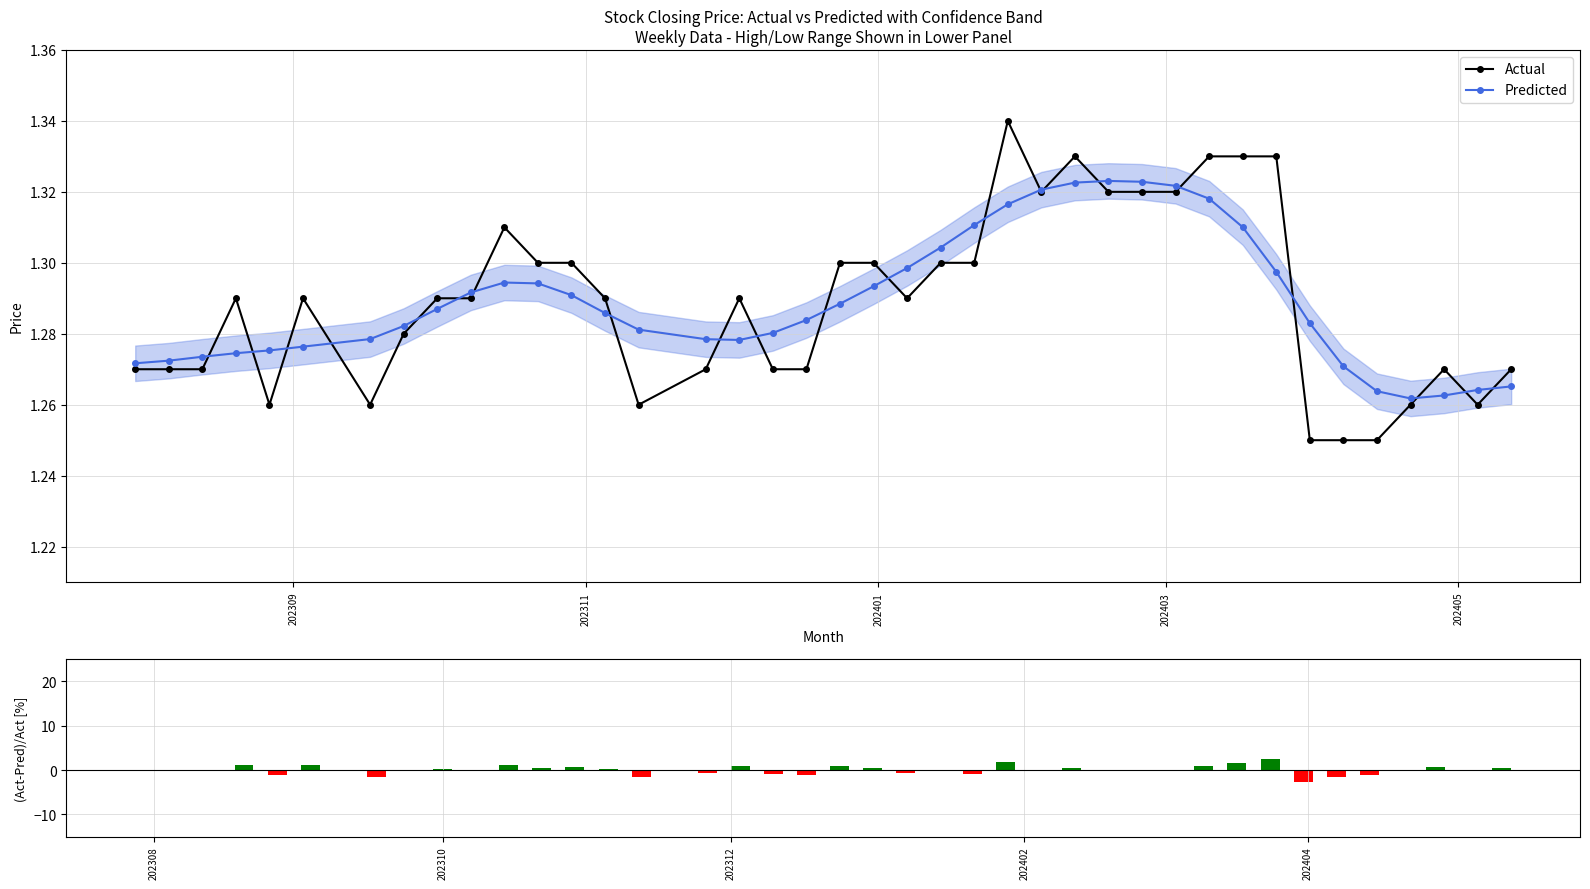

Count the Actual values in the range 1 to 2.

40